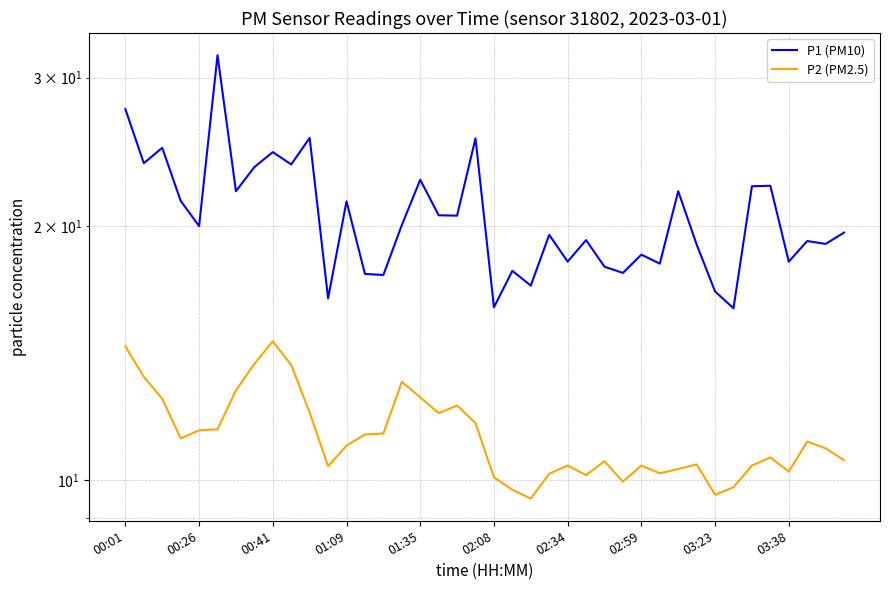

What position from the right is 27?

13